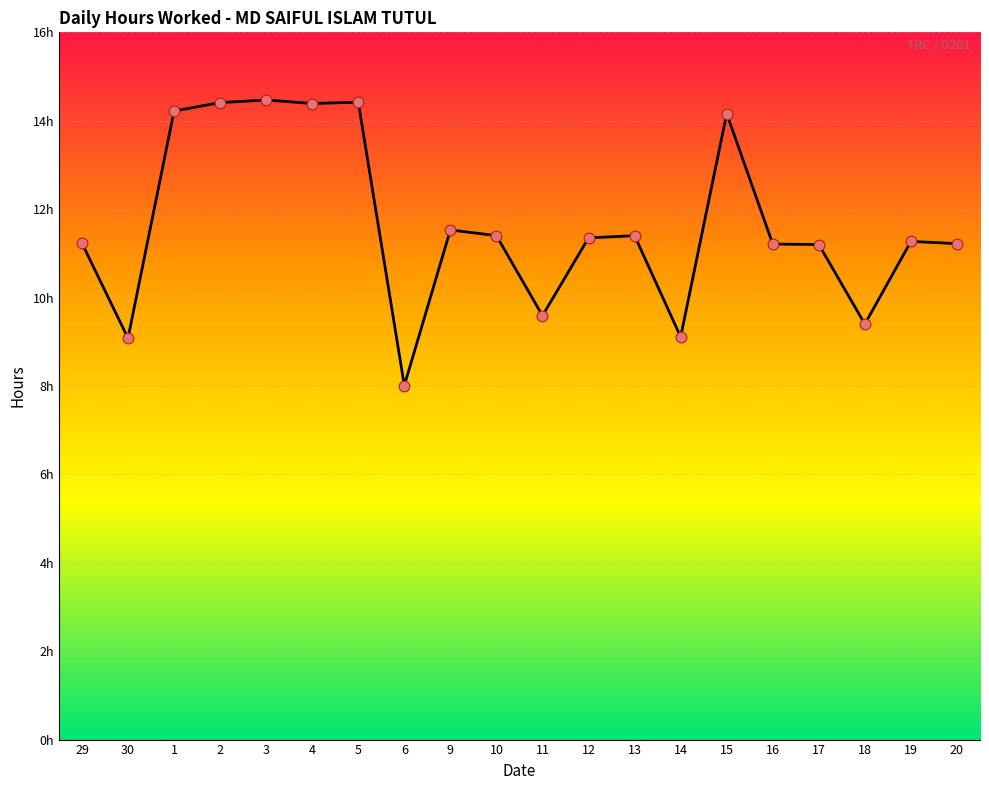

Approximately how many times larger is the value at 19 compared to 12?

1.0